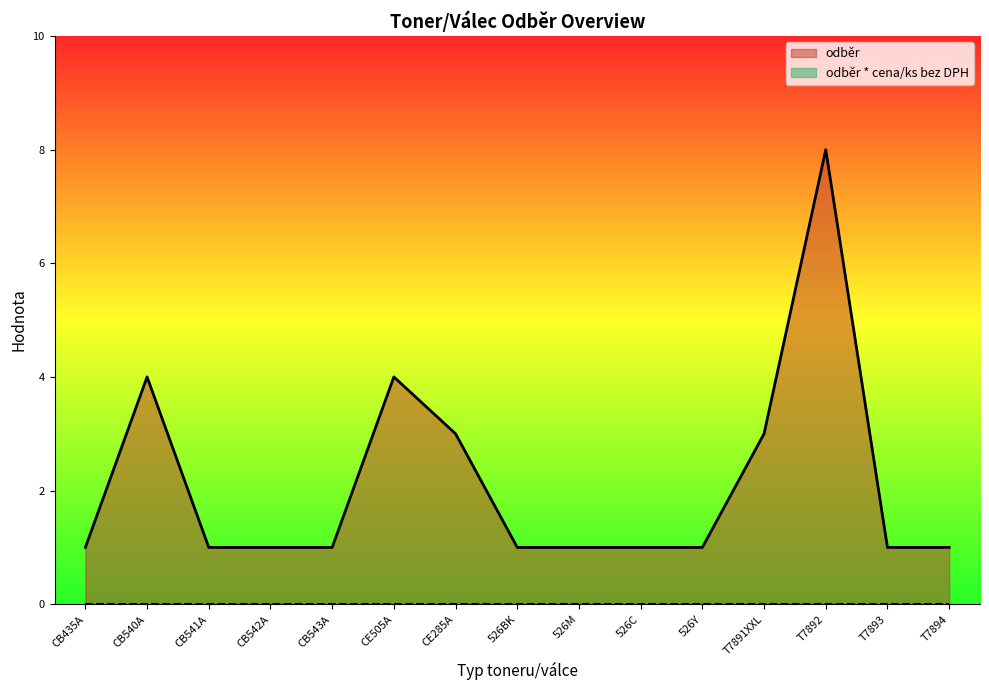

Between CE505A and CB435A, which is larger?

CE505A